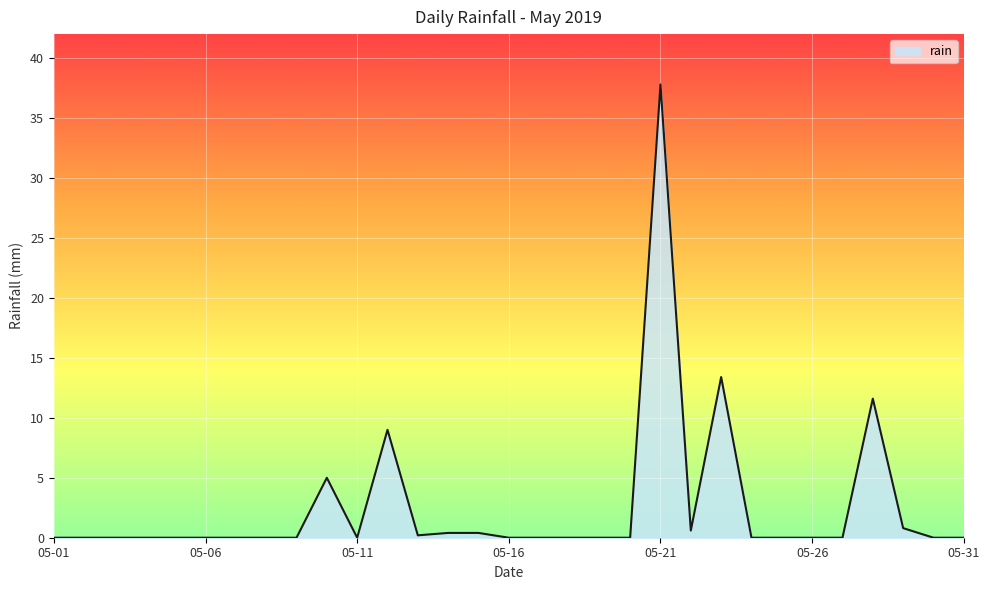

What is the average value?

2.6